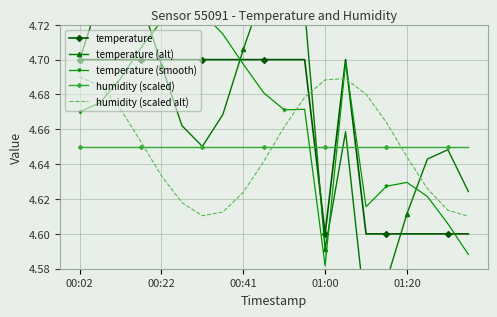

True or false: temperature and humidity (scaled) intersect in this chart.

True